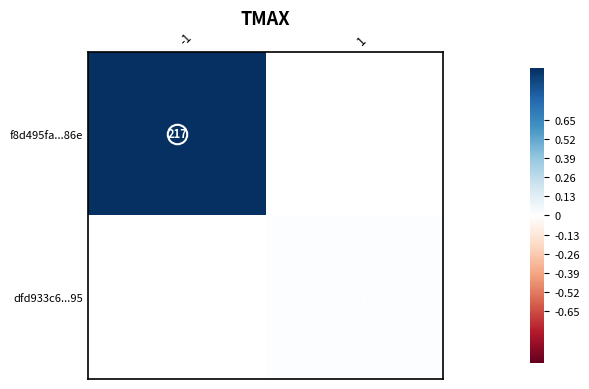

The value of dfd933c6...95 at 1 is 1. True or false?

False